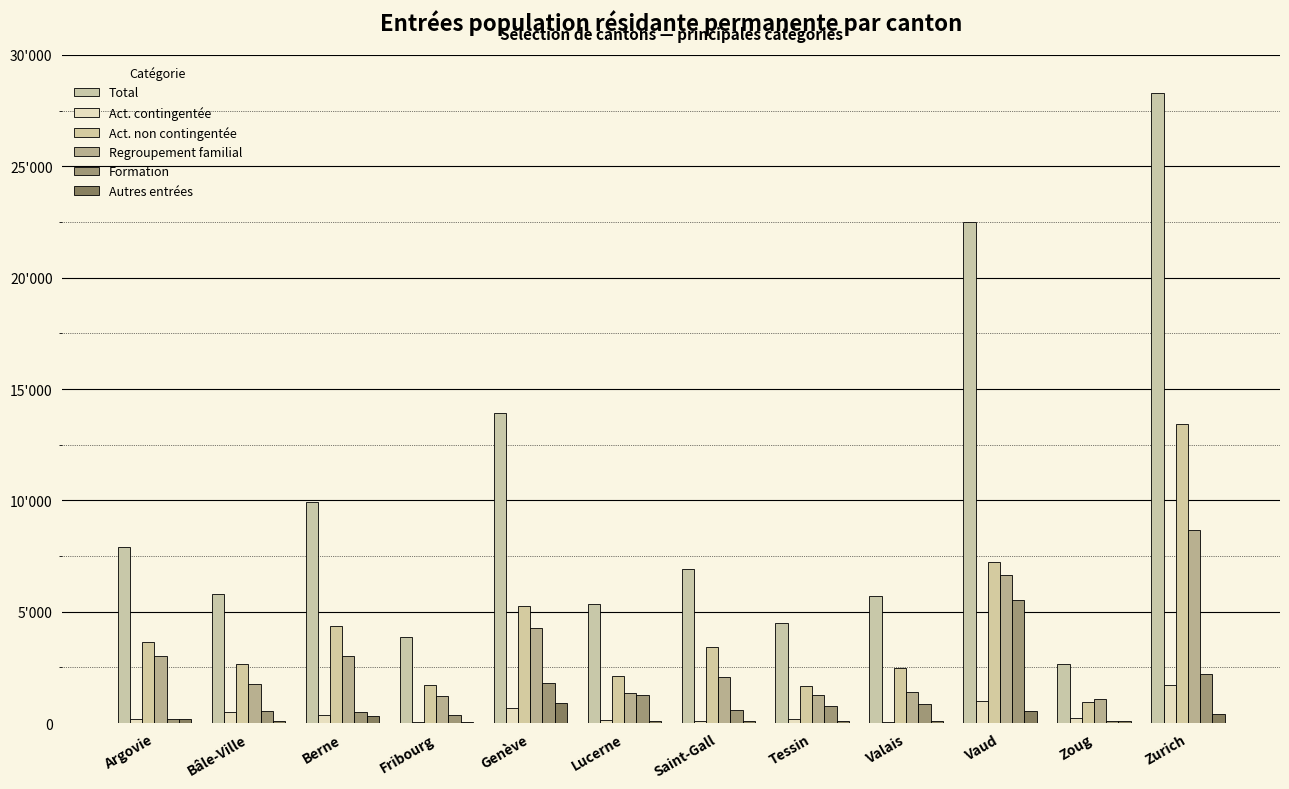

What is the total value across all series at Argovie?

15108